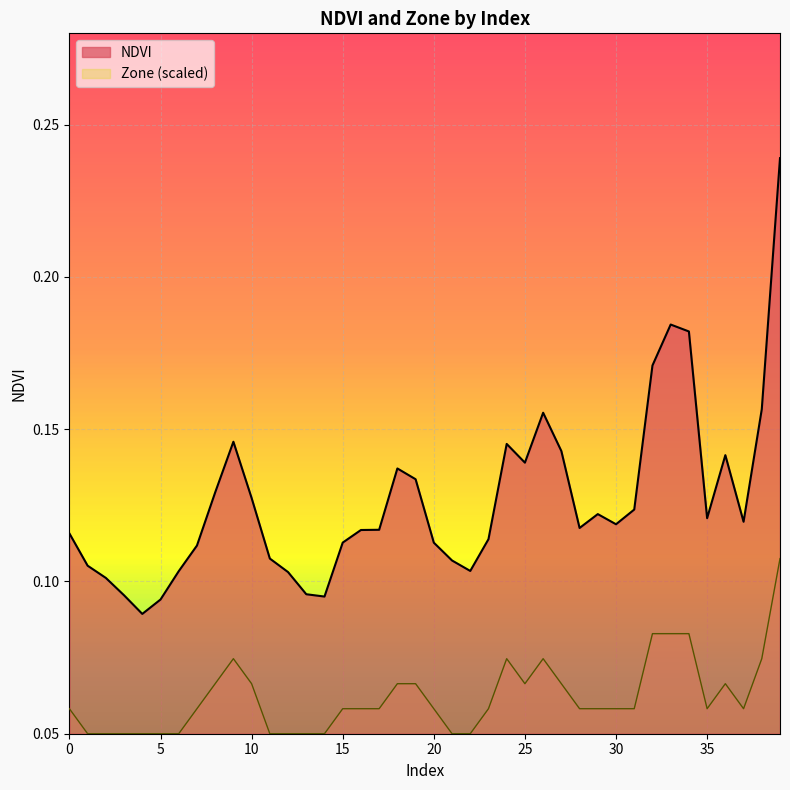

What is the maximum value for NDVI?

0.2